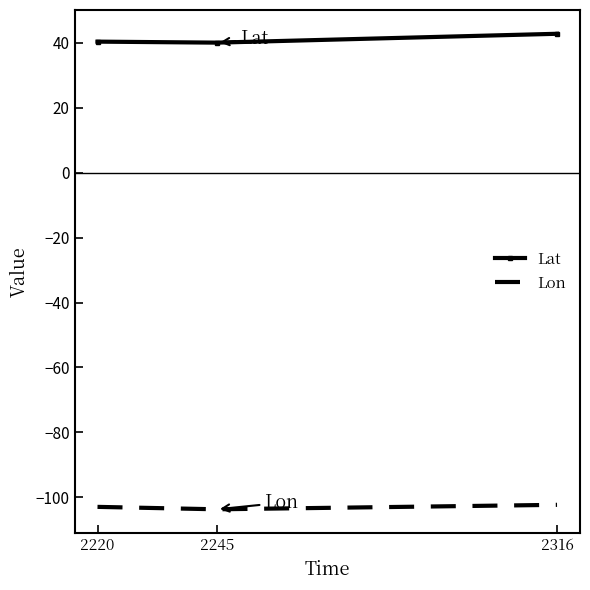

Is the value of Lon at 2245 greater than the value of Lat at 2220?

No